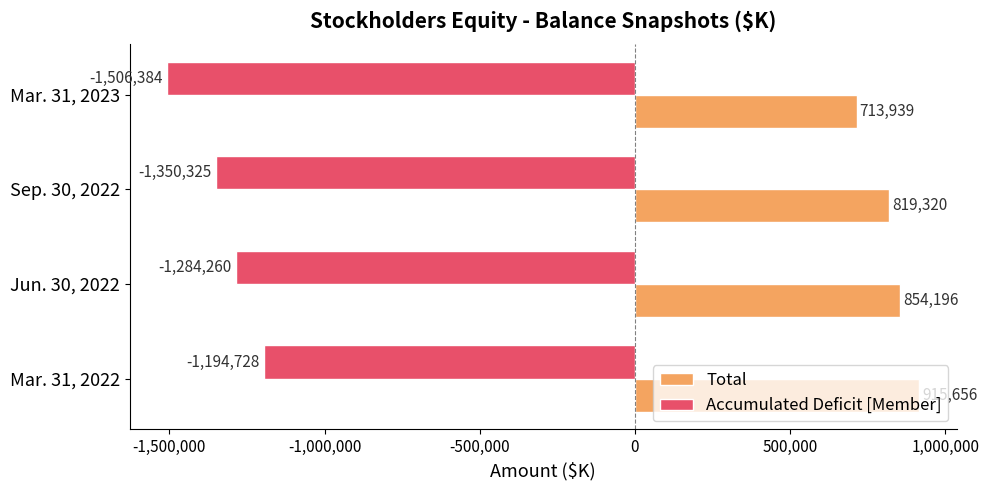

At which label does Total reach its minimum?

Mar. 31, 2023